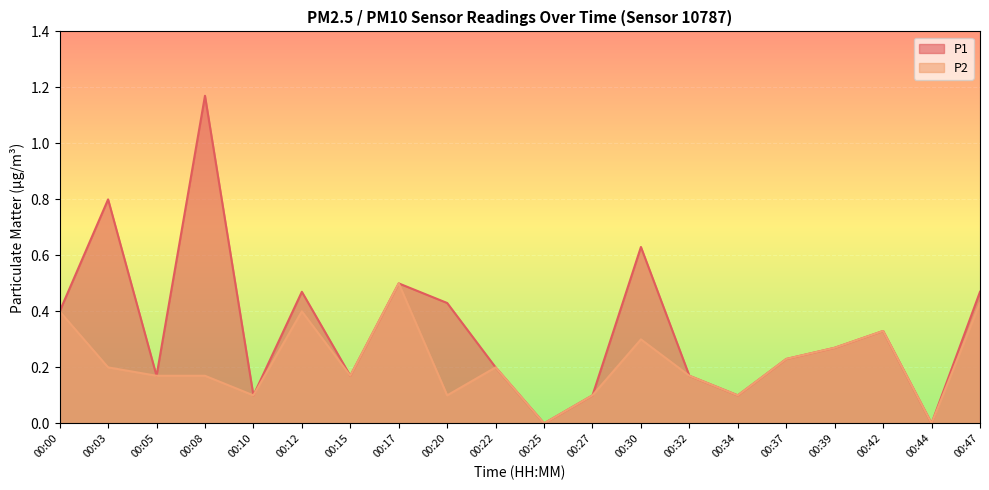

Reading right to left, what are all the values shown in this chart?

P1: 00:47=0.5	00:44=0.0	00:42=0.3	00:39=0.3	00:37=0.2	00:34=0.1	00:32=0.2	00:30=0.6	00:27=0.1	00:25=0.0	00:22=0.2	00:20=0.4	00:17=0.5	00:15=0.2	00:12=0.5	00:10=0.1	00:08=1.2	00:05=0.2	00:03=0.8	00:00=0.4
P2: 00:47=0.4	00:44=0.0	00:42=0.3	00:39=0.3	00:37=0.2	00:34=0.1	00:32=0.2	00:30=0.3	00:27=0.1	00:25=0.0	00:22=0.2	00:20=0.1	00:17=0.5	00:15=0.2	00:12=0.4	00:10=0.1	00:08=0.2	00:05=0.2	00:03=0.2	00:00=0.4